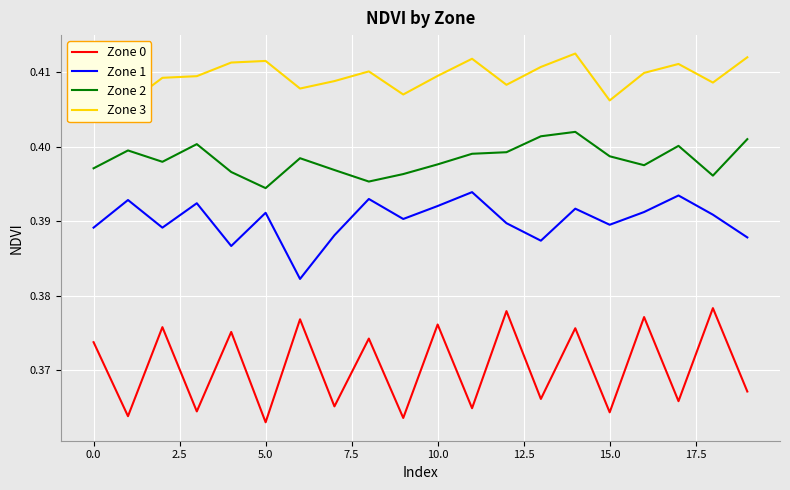

True or false: Zone 0 and Zone 1 cross at least once.

False